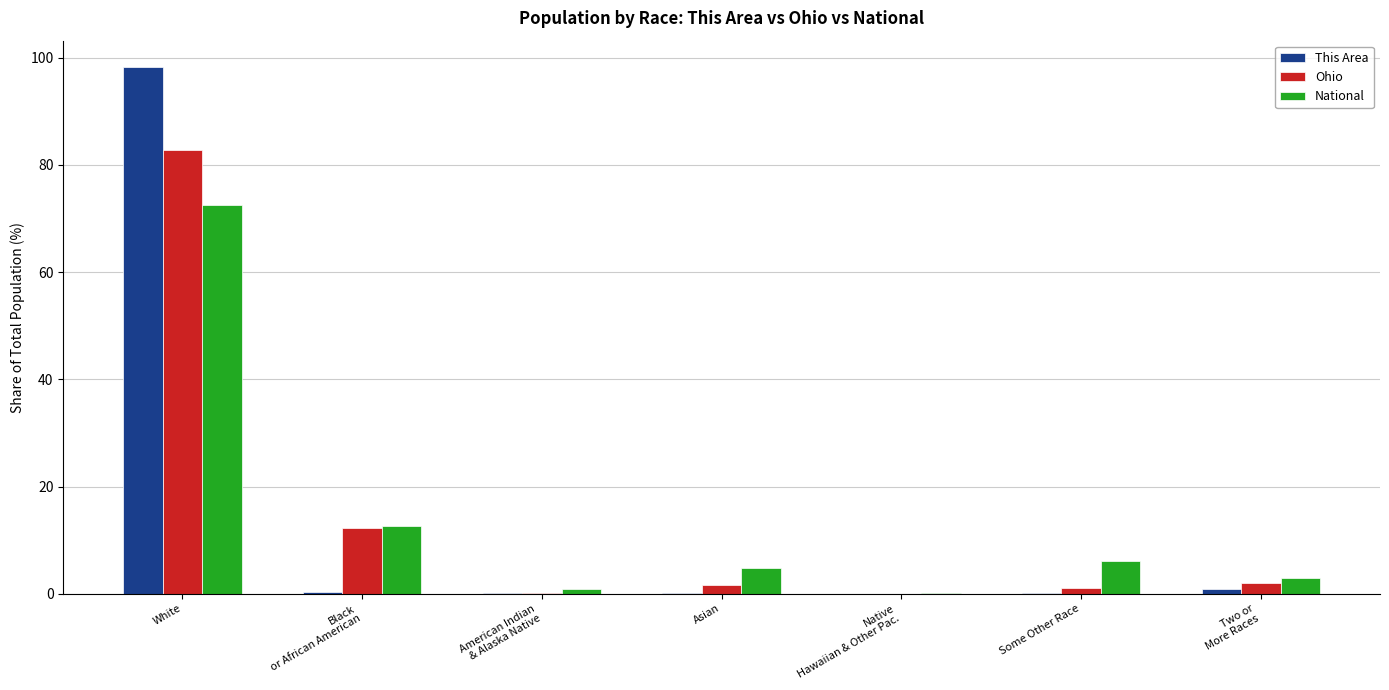

Between Black
or African American and Asian, which series saw the biggest shift?

Ohio